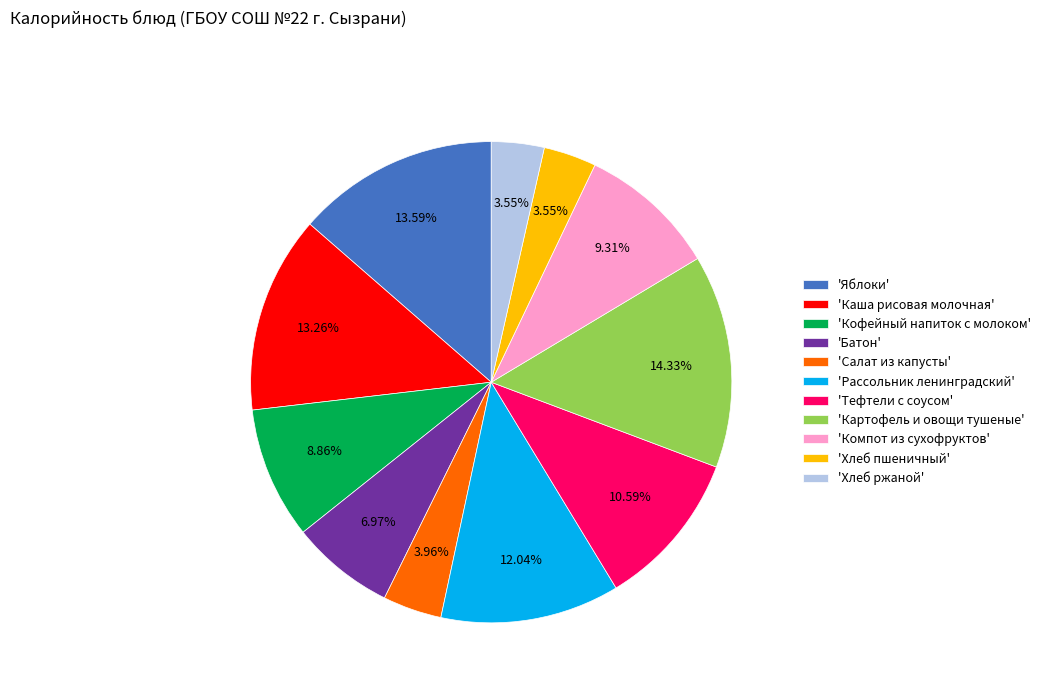

Is there a majority slice in this chart?

No